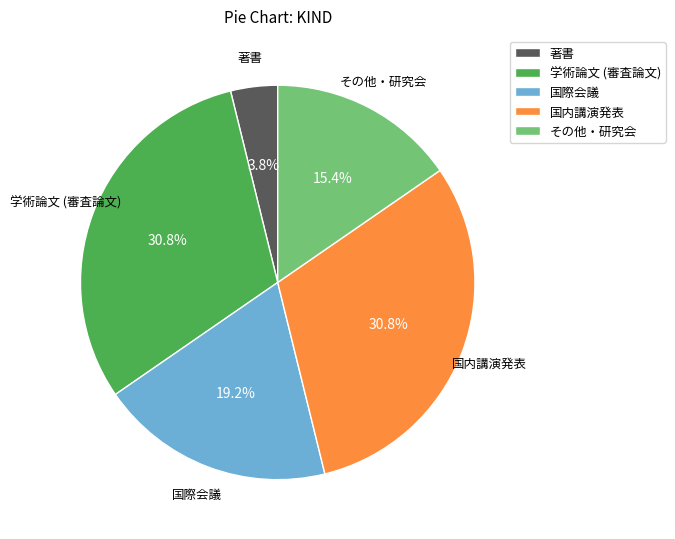

What is the total percentage of 著書 and 国内講演発表?

34.6%